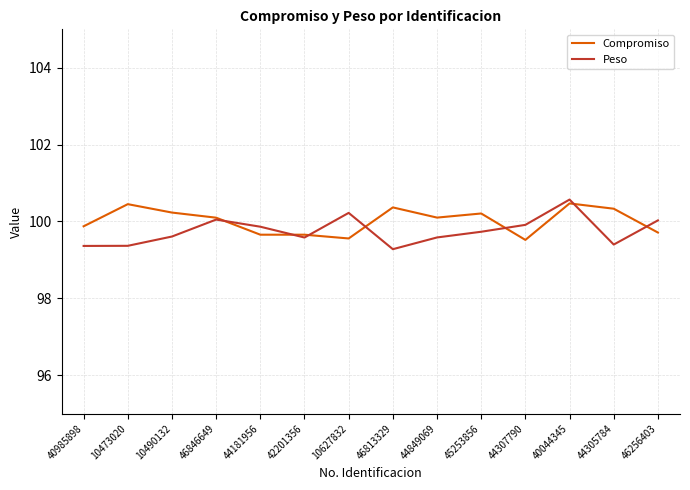

What is the approximate value of Peso at 10627832?

100.2